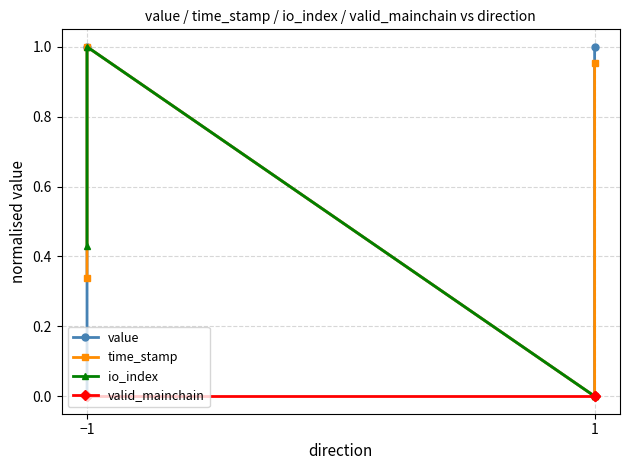

What is the average value of the value series?

0.5